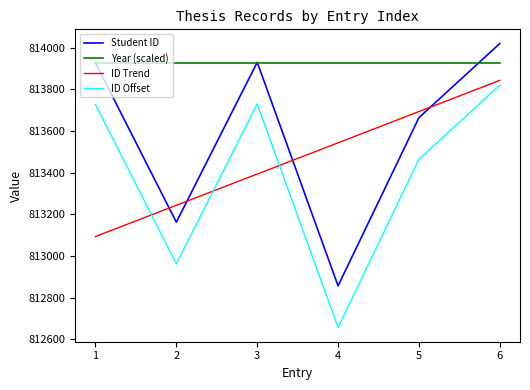

The value of ID Offset at 5 is 385369.2. True or false?

False